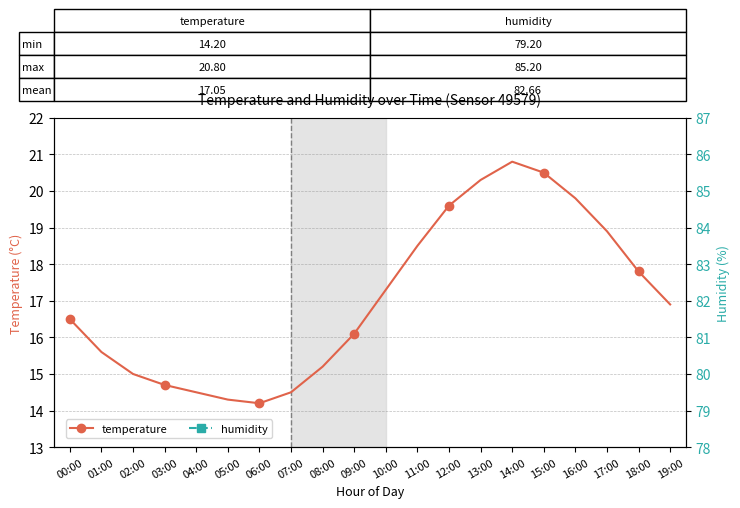

List the series in order of their overall mean, lowest first.

temperature, humidity